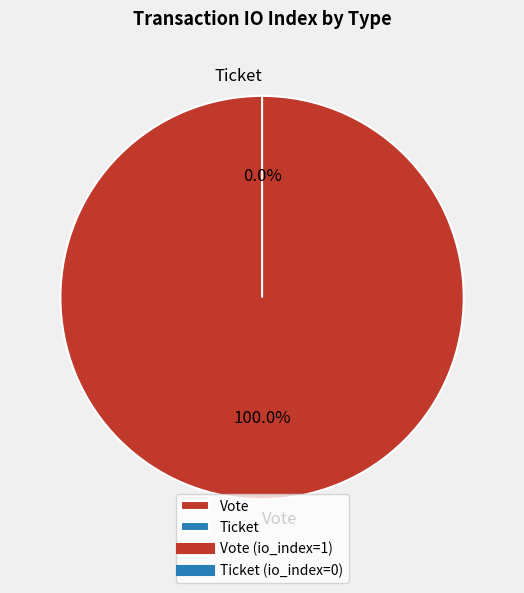

What percentage is NOT represented by Ticket?

100.0%